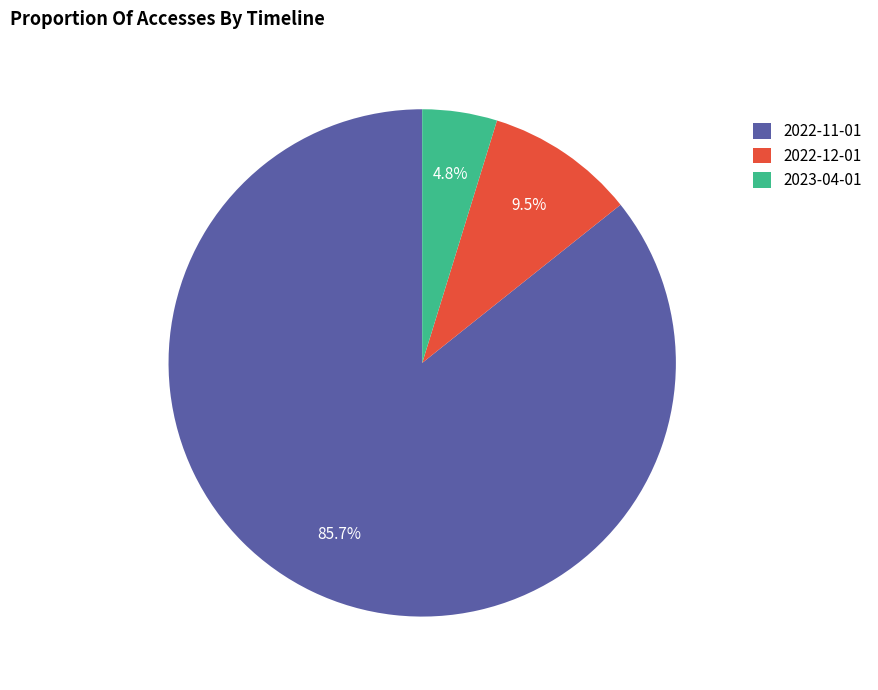

Rank the categories by value from highest to lowest.

2022-11-01, 2022-12-01, 2023-04-01